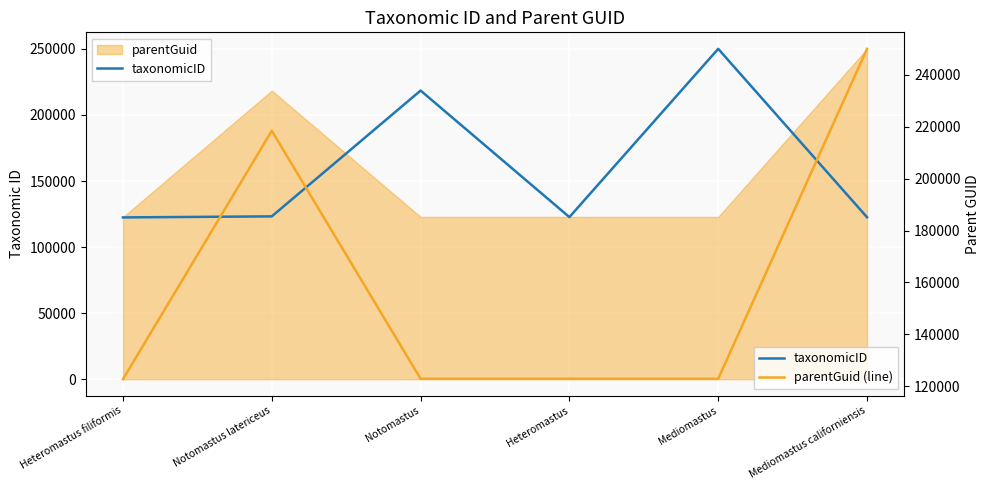

Reading left to right, transcribe all the data shown in this chart.

taxonomicID: 122449	123239	218475	122691	250064	122580
parentGuid (line): 122691	218475	122835	122835	122835	250064